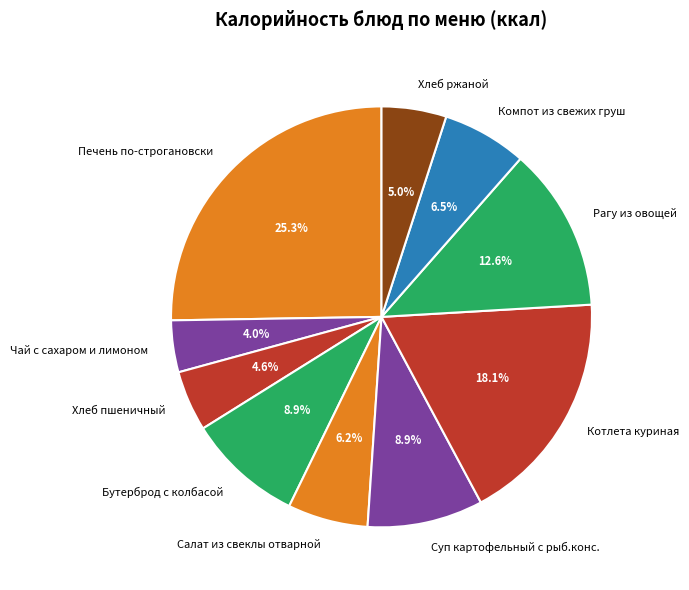

Approximately how many times larger is the value at Хлеб пшеничный compared to Рагу из овощей?

0.4